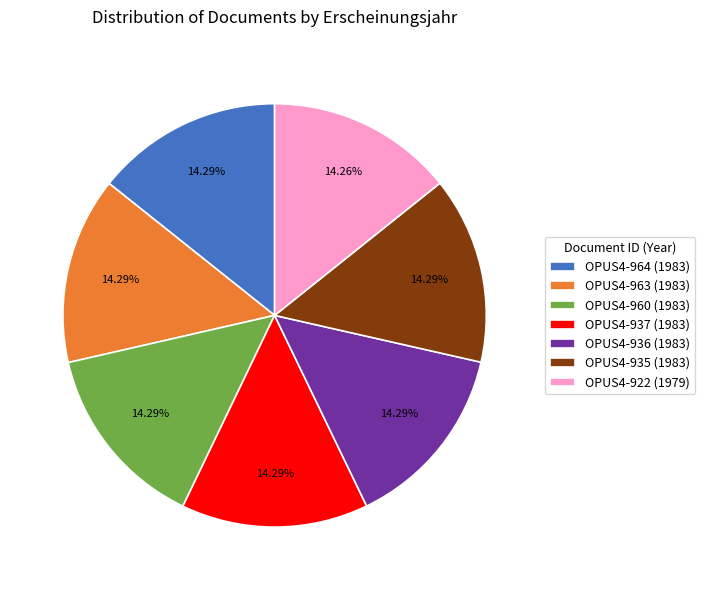

How many slices are in this pie chart?

7